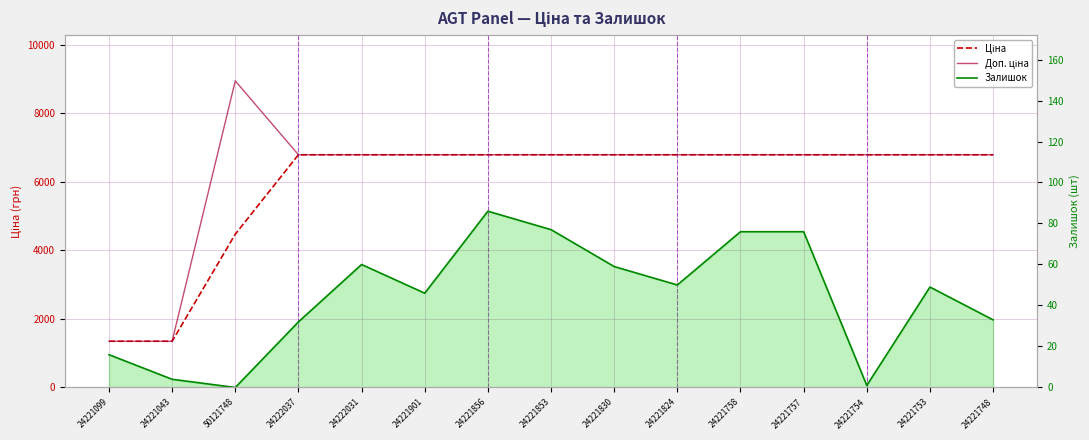

What is the total value across all series at 24221856?

13660.3